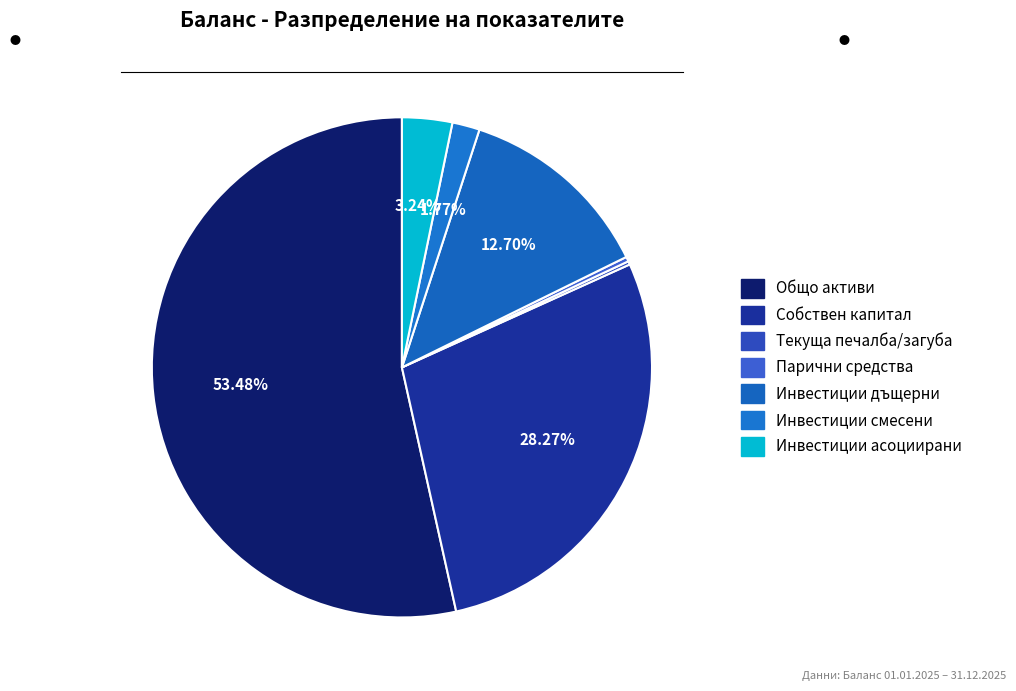

Approximately how many times larger is the value at Текуща печалба/загуба compared to Инвестиции асоциирани?

0.1